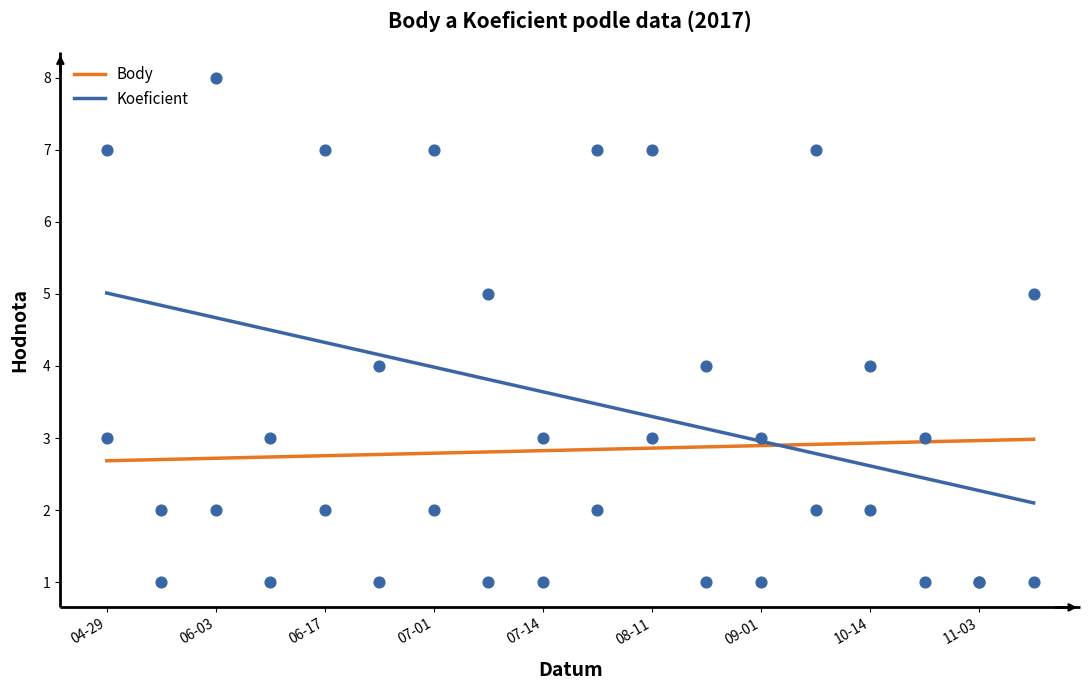

Which series has the largest total across all categories?

Koeficient